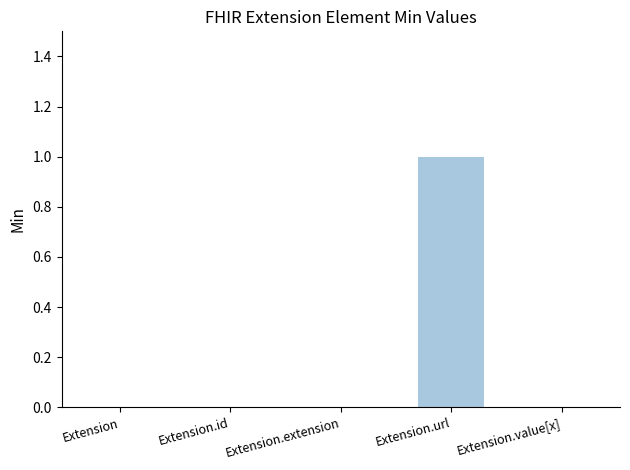

The chart shows a value of 0 at Extension.value[x]. True or false?

True